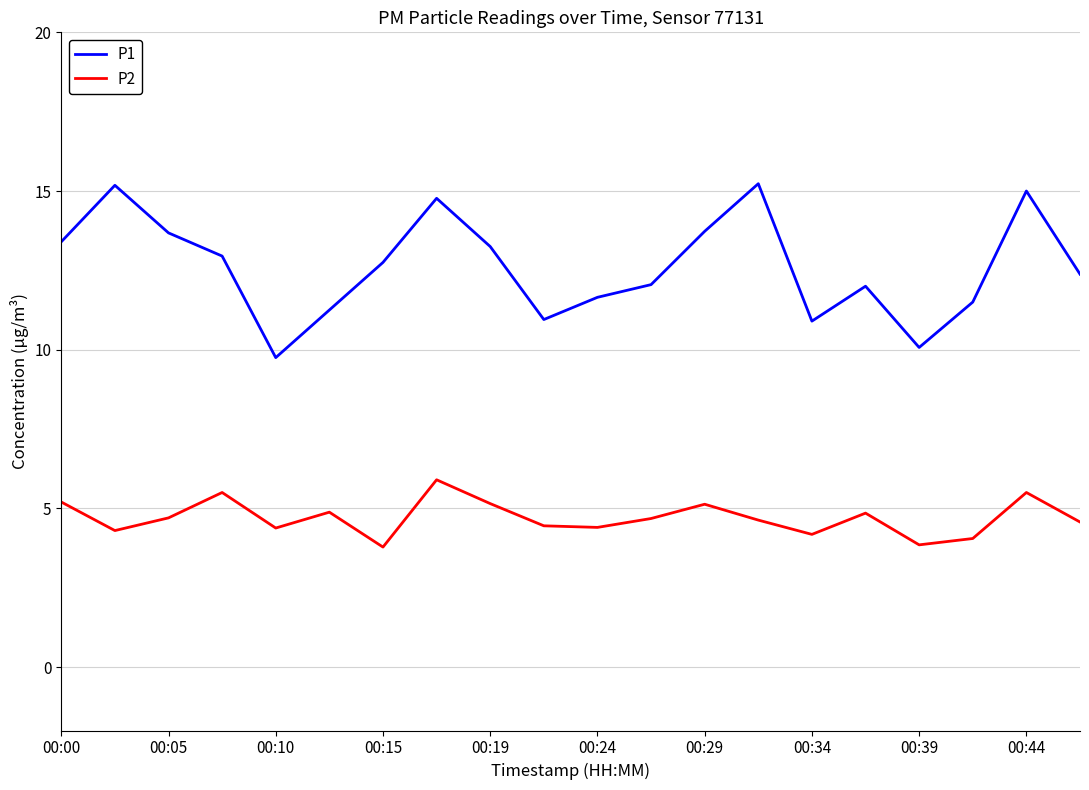

True or false: P1 and P2 cross at least once.

False